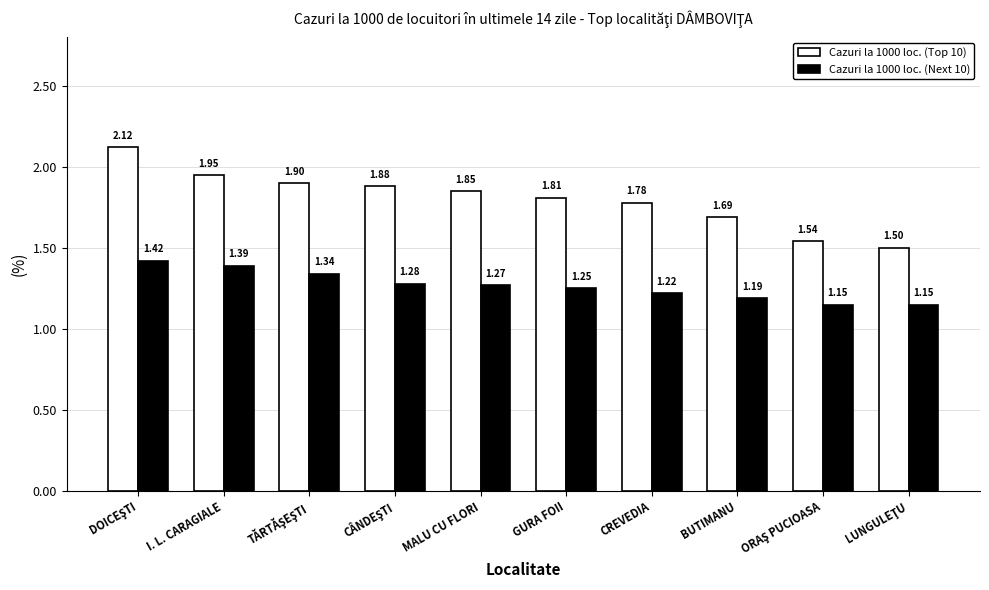

Rank the series by their maximum value, from highest to lowest.

Cazuri la 1000 loc. (Top 10), Cazuri la 1000 loc. (Next 10)